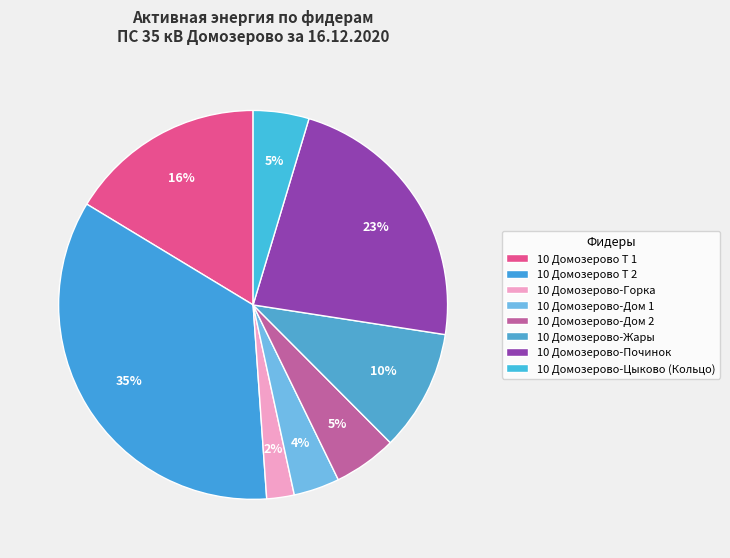

Which slice is the smallest?

10 Домозерово-Горка